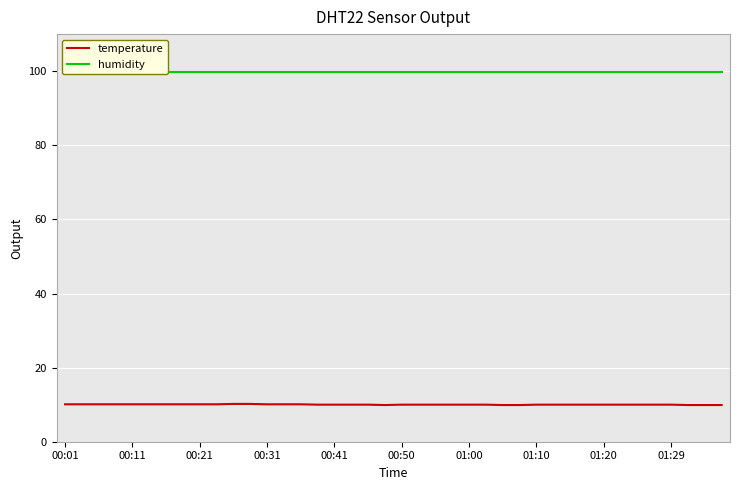

Where does the temperature series first go above 10?

00:01